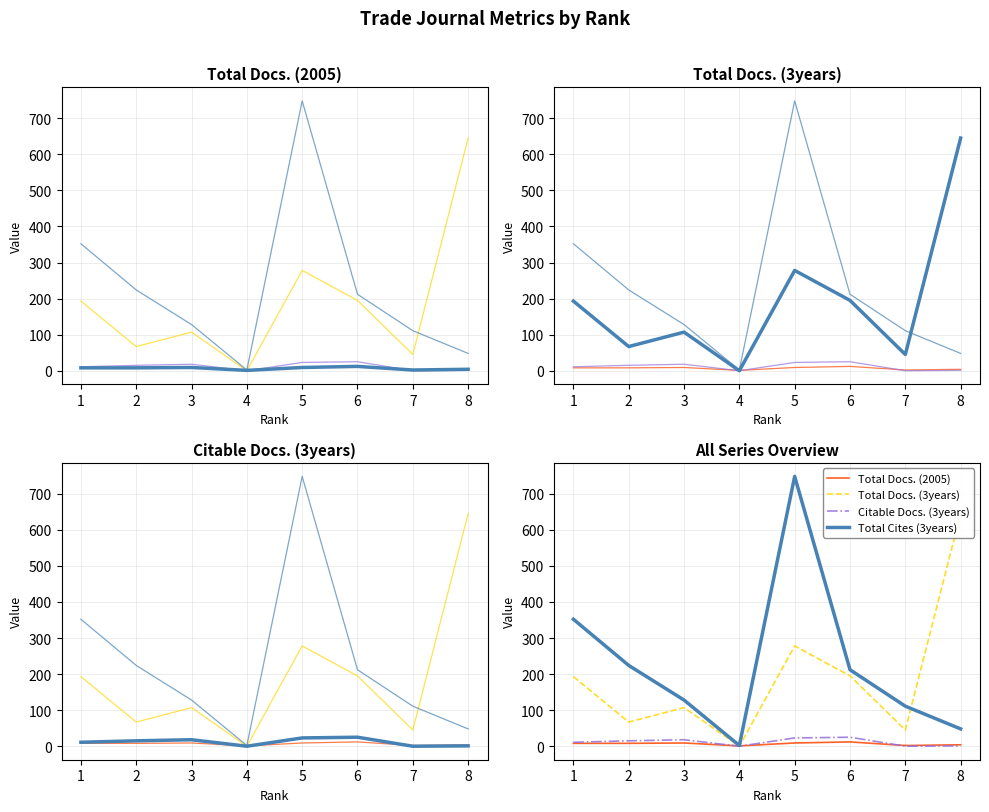

Which series has the widest spread of values?

Total Cites (3years)